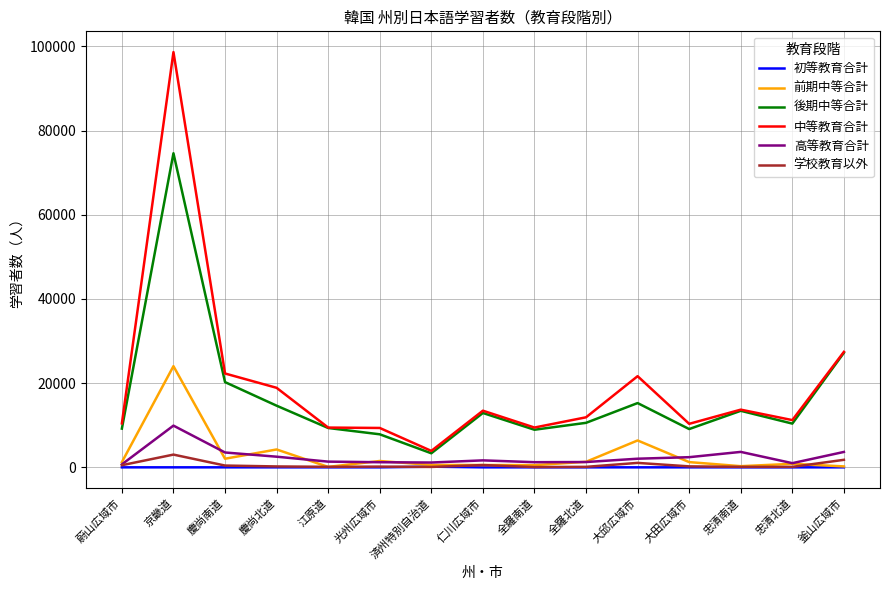

True or false: 中等教育合計 has a value of 9444 at 江原道.

True